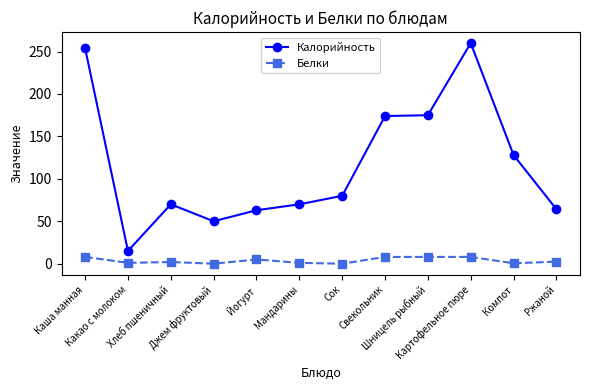

Which series has the largest total across all categories?

Калорийность